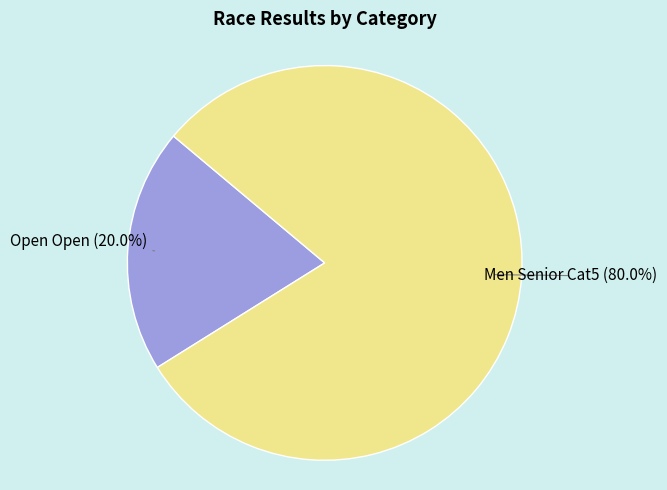

Is there any slice that represents more than half of the pie?

Yes